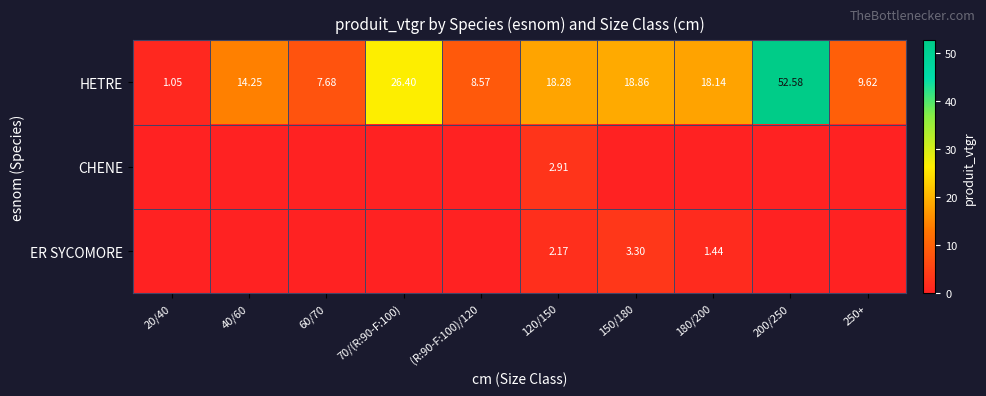

What is the spread (max minus min) of values at (R:90-F:100)/120?

8.6